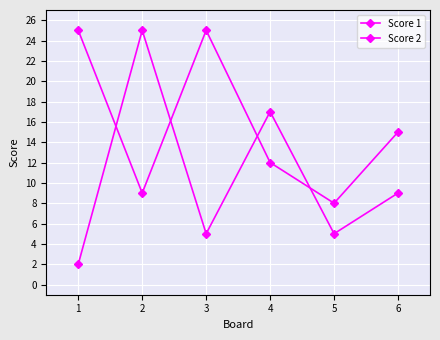

What is the value of the Score 1 point at the 3rd from the left?

25